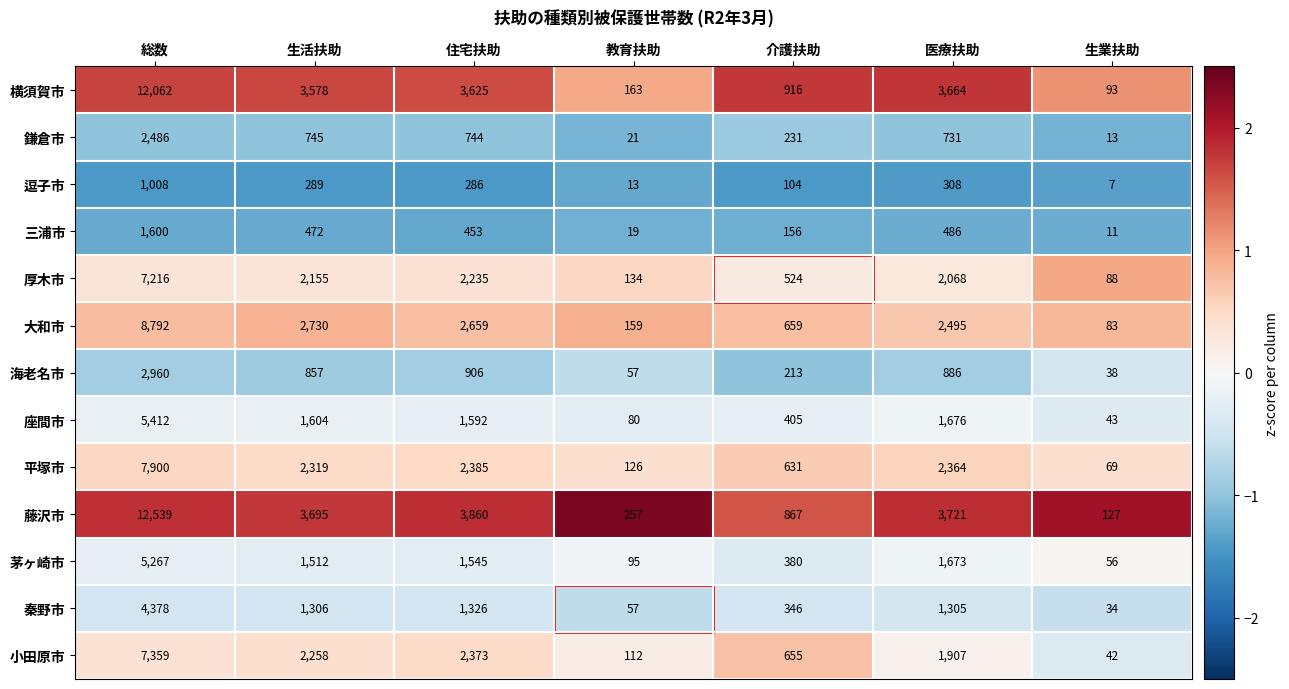

At which category is the sum across all series the highest?

総数